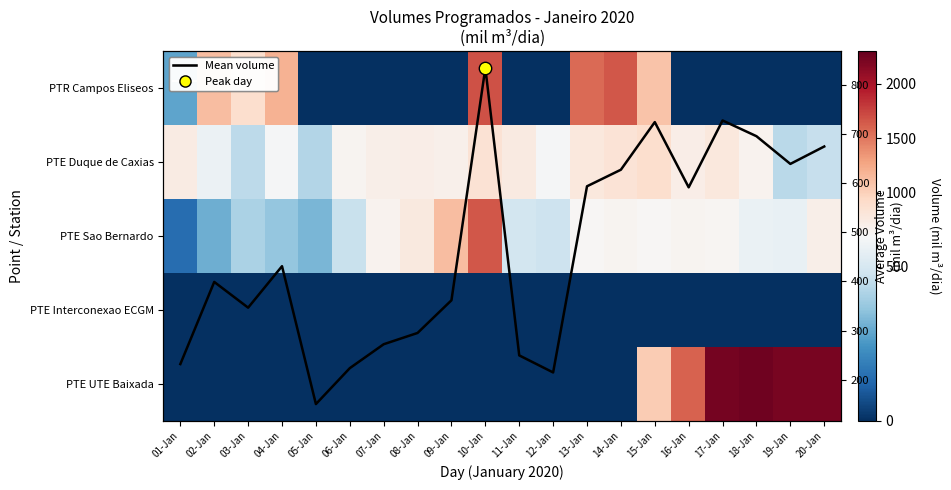

What is the difference between the highest and lowest values at 04-Jan?

1190.6